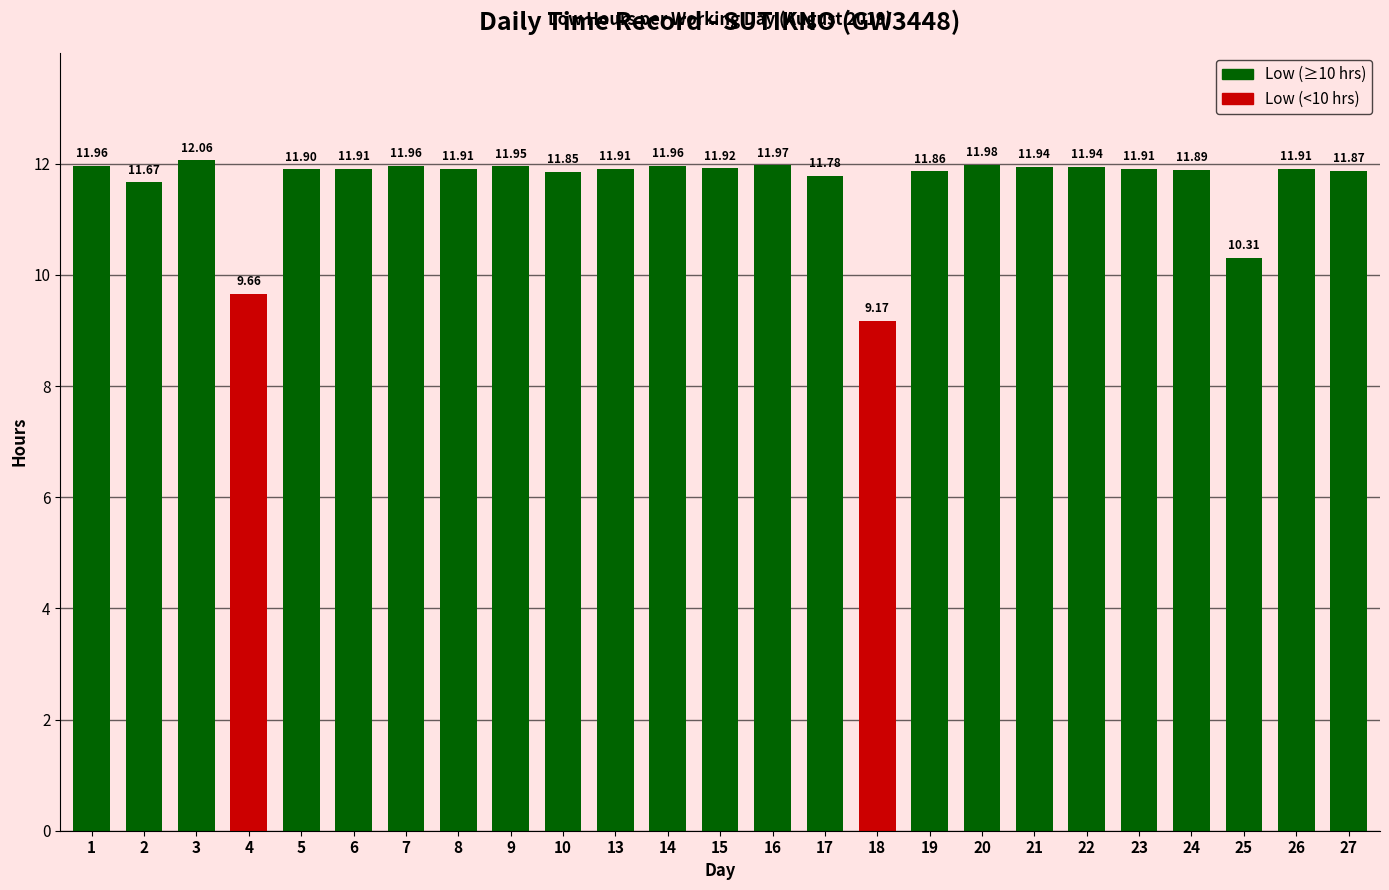

Where does the data first go above 11?

1